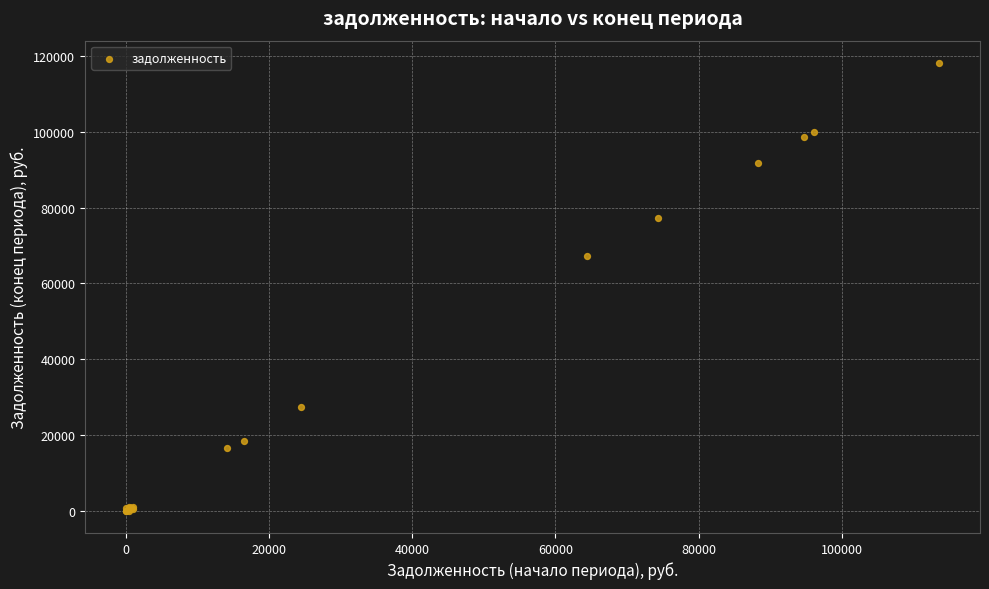

What Y value in the scatter plot is closest to 59101?

67218.4